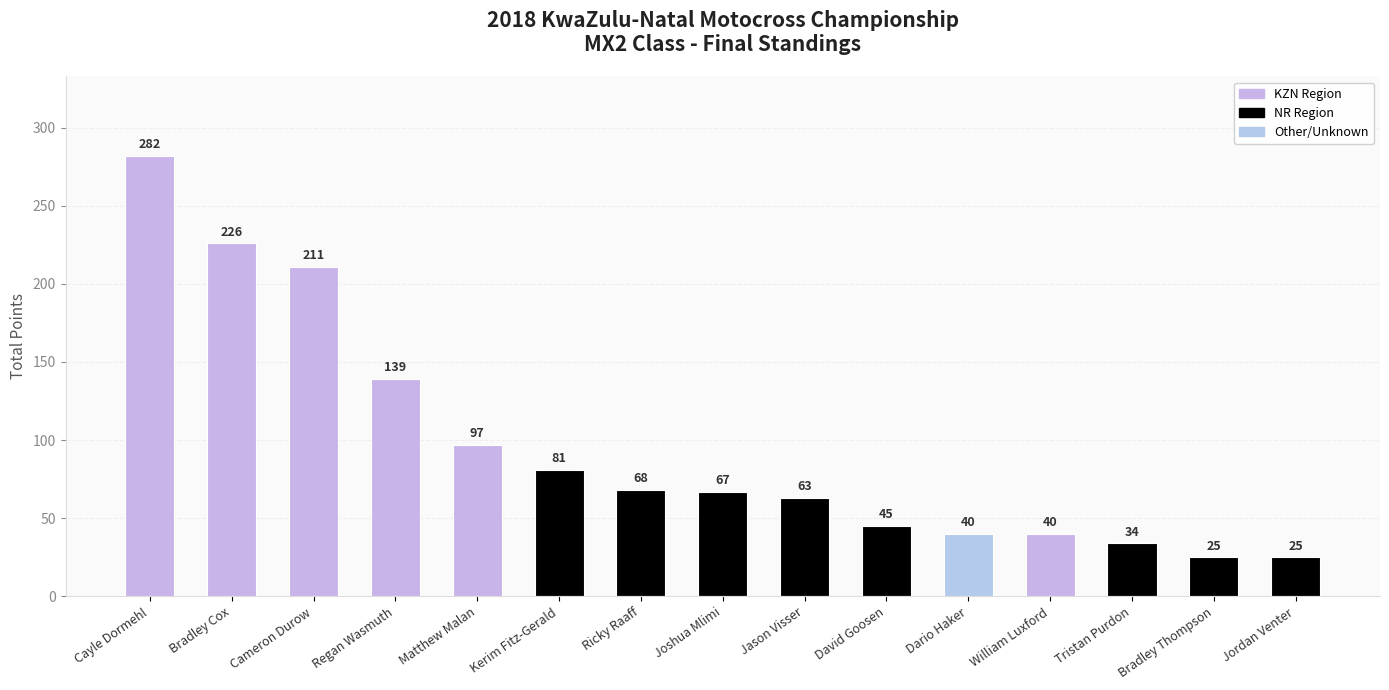

What is the label of the 13th bar from the right?

Cameron Durow